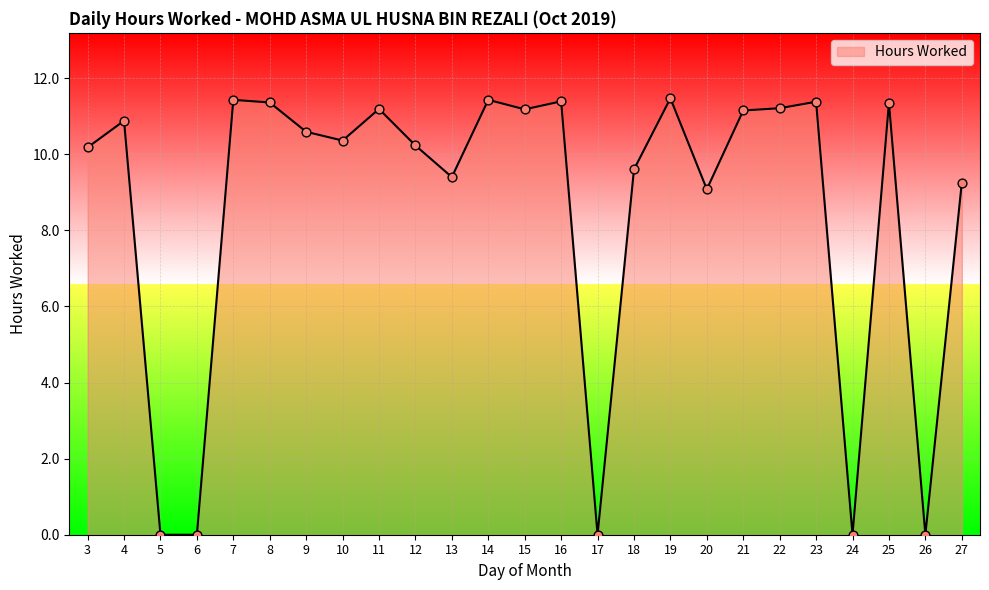

What is the ratio of the value at 10 to the value at 21?

0.9